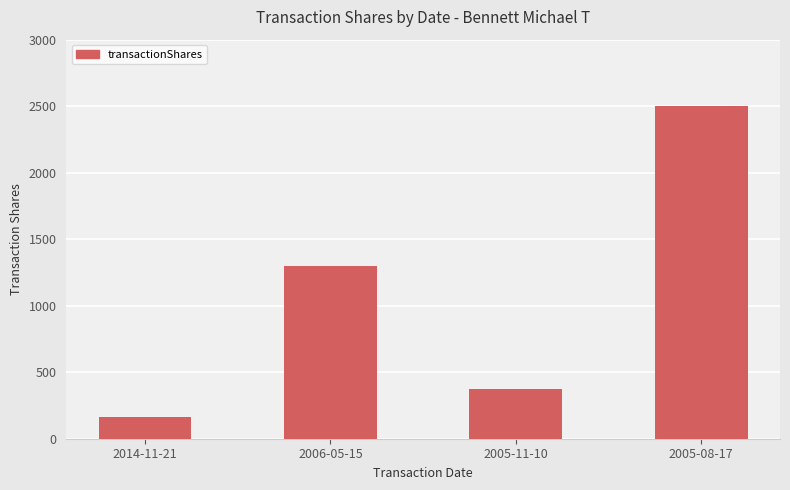

Is it true that the value at 2005-08-17 is 2500?

True